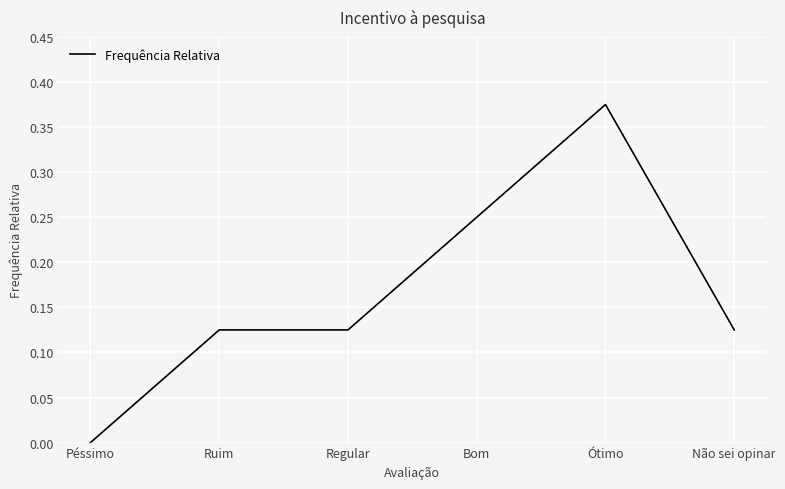

True or false: the data shows 0.2 at Péssimo.

False